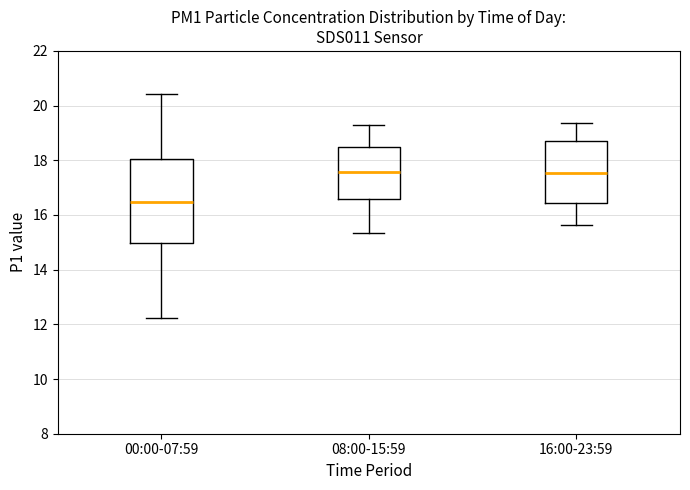

Where is the lower edge of the box for 16:00-23:59 on the y-axis? The values are not printed on the chart, so give them approximately, as read against the axis.

16.4